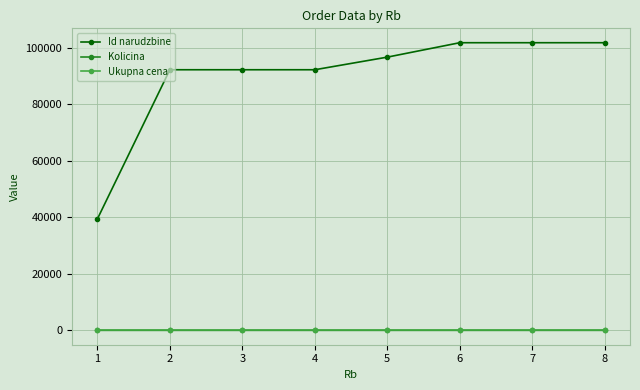

How many series are shown in this chart?

3